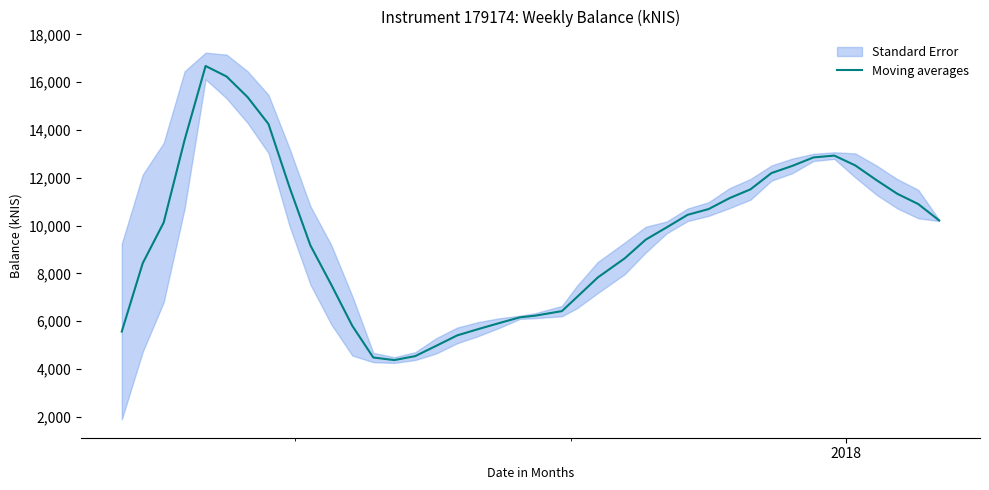

What is the value of the 7th point from the left?

15383.0